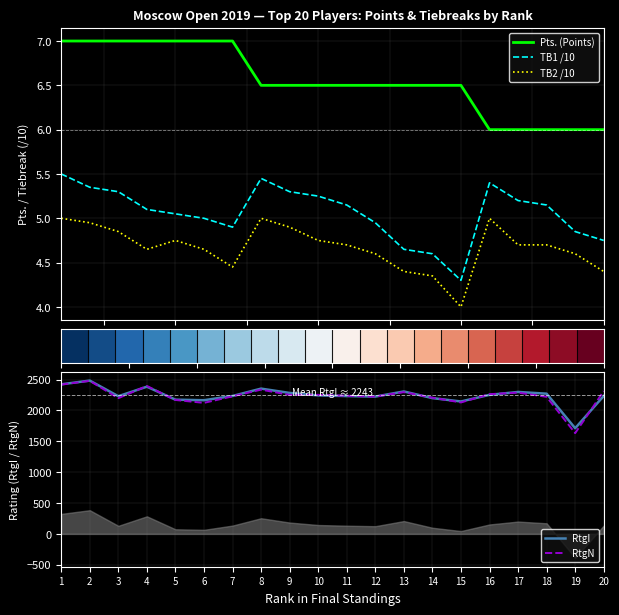

Is the value of TB2 /10 at 18 greater than the value of Pts. (Points) at 7?

No